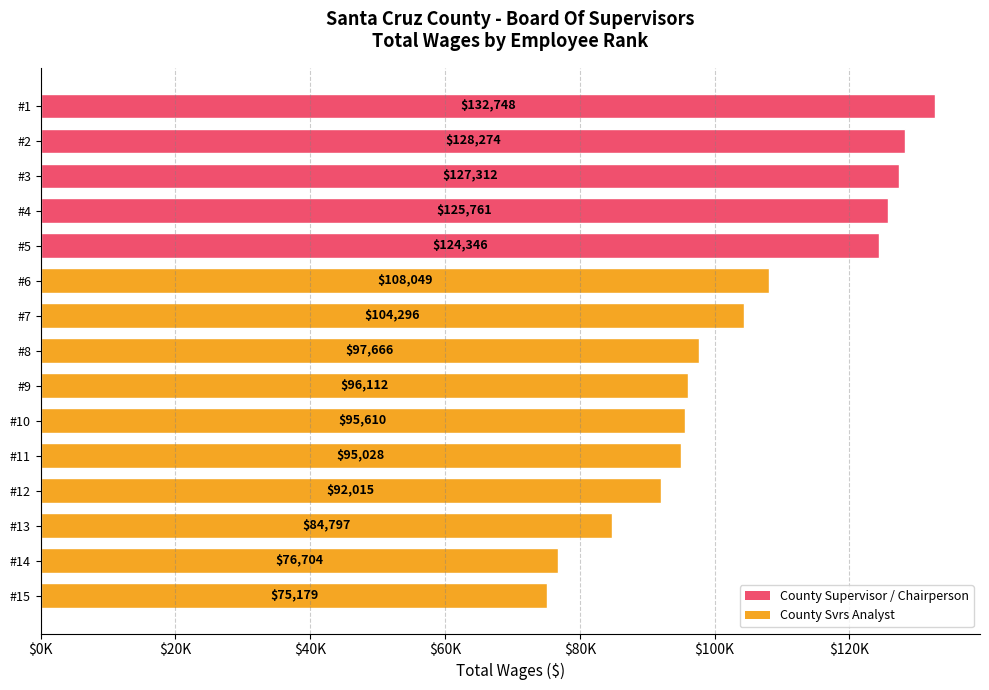

Which label corresponds to the smallest value in the chart?

#15